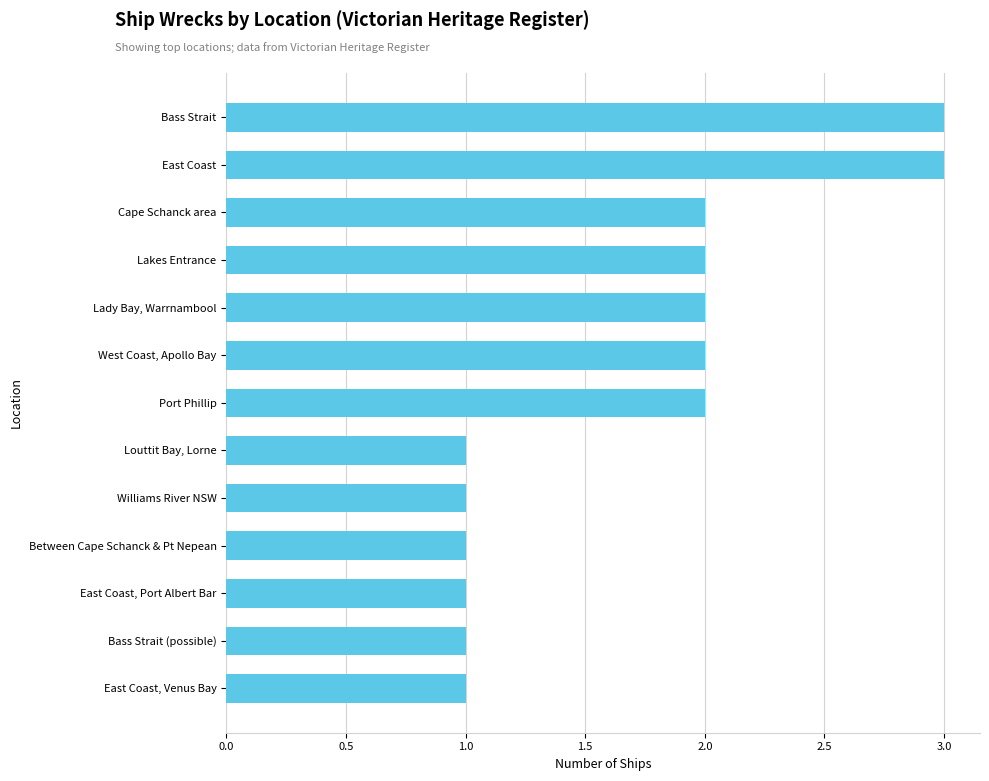

The value at Port Phillip is 3. True or false?

False